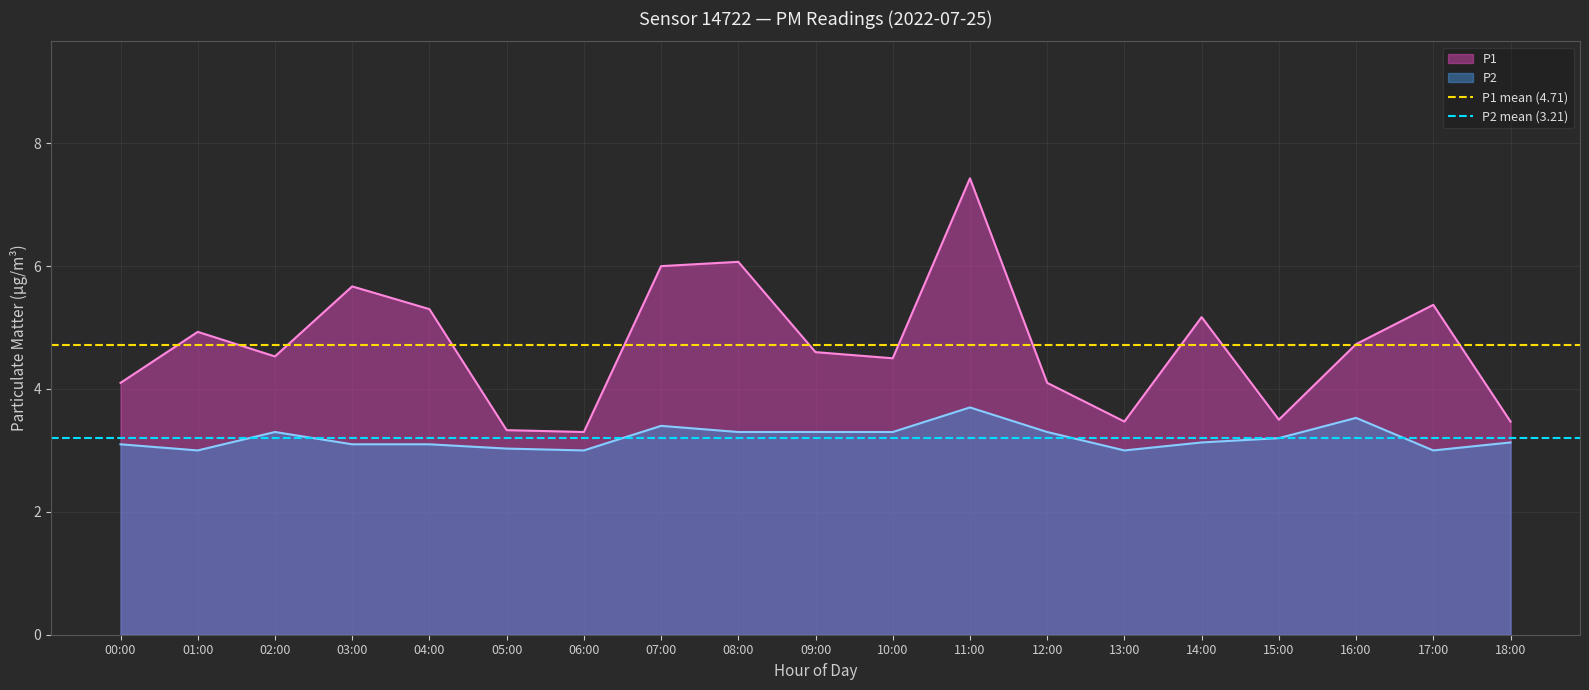

Where does the P1 series first go above 4?

00:00